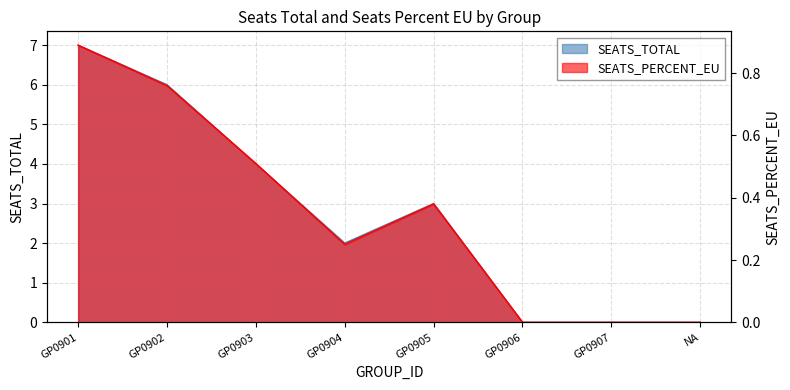

What is the value of the SEATS_PERCENT_EU point at the 2nd from the left?

0.8